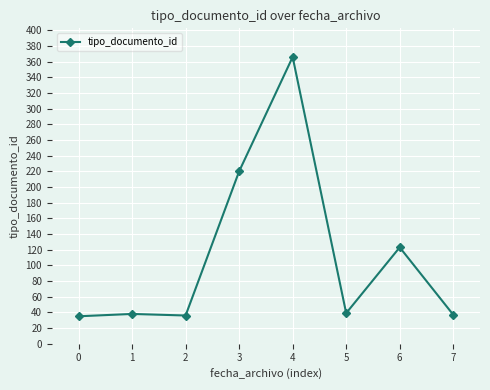

Which has a higher value, 1 or 4?

4